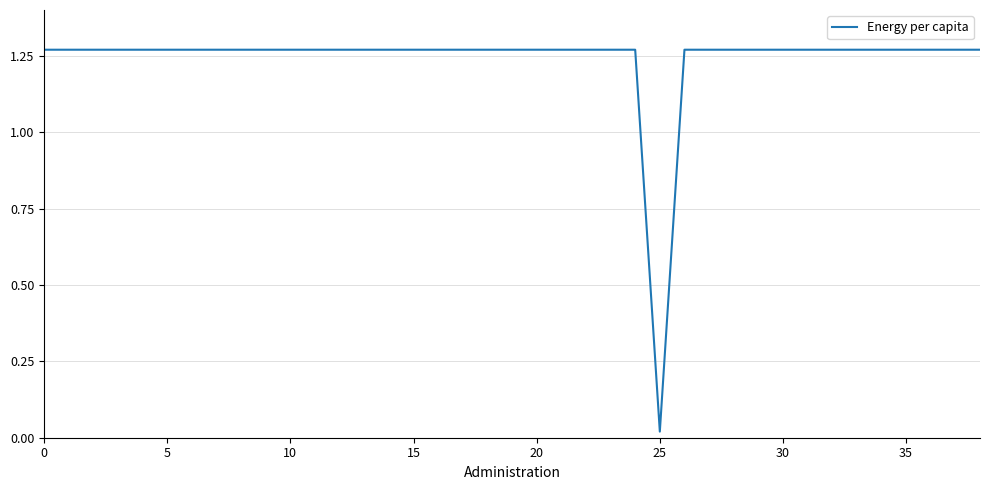

How many lines are shown in the chart?

1